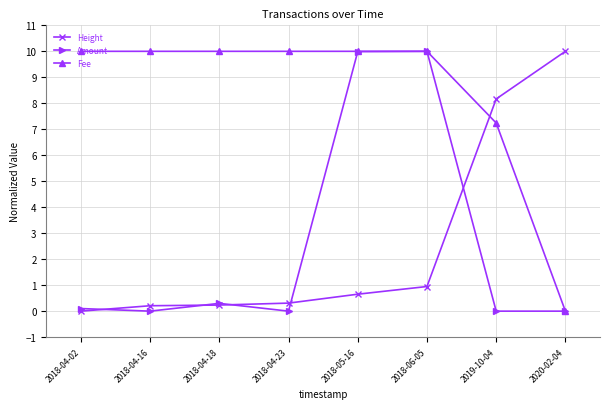

What is the difference between the Height values at 2018-04-18 and 2019-10-04?

7.9